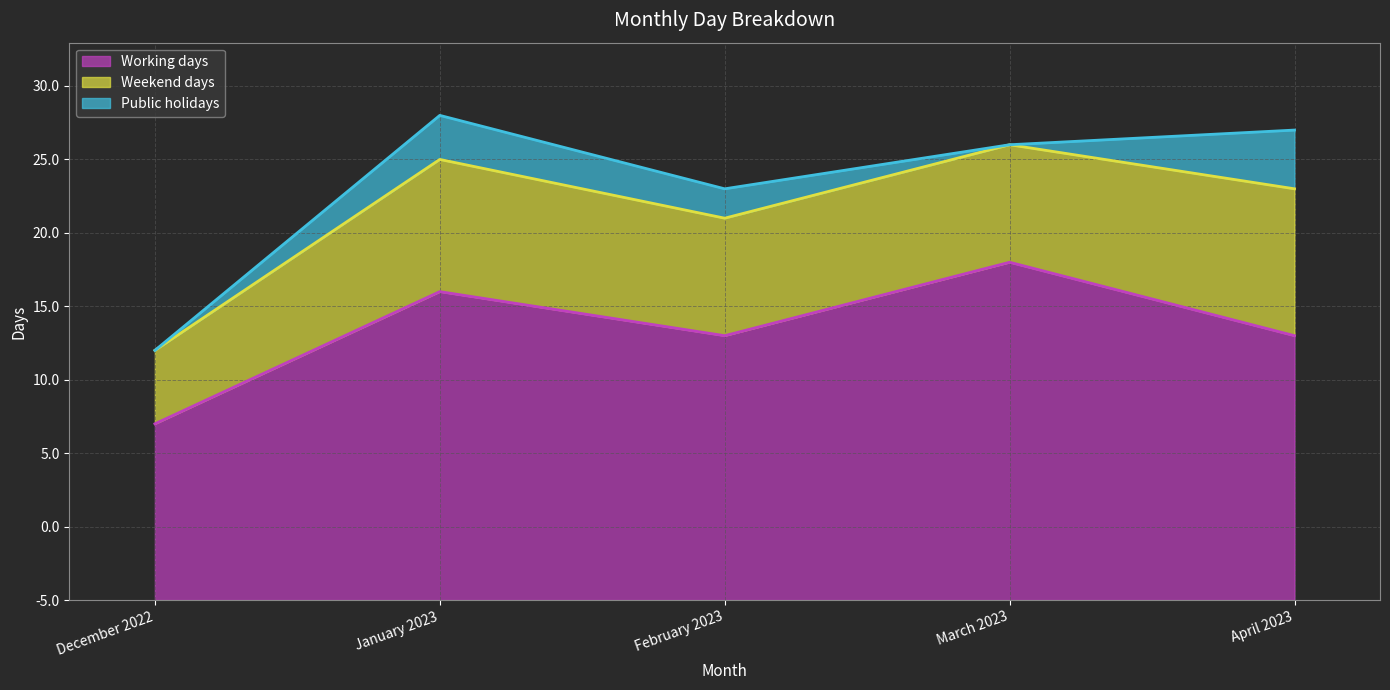

Where is the first local minimum for Public holidays?

March 2023